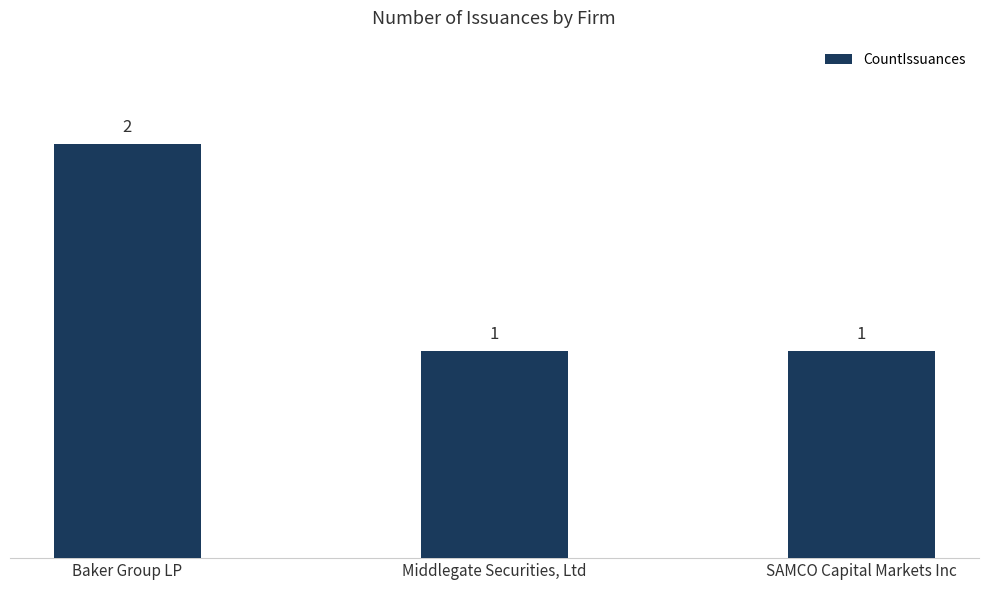

The value at Middlegate Securities, Ltd is 1. True or false?

True